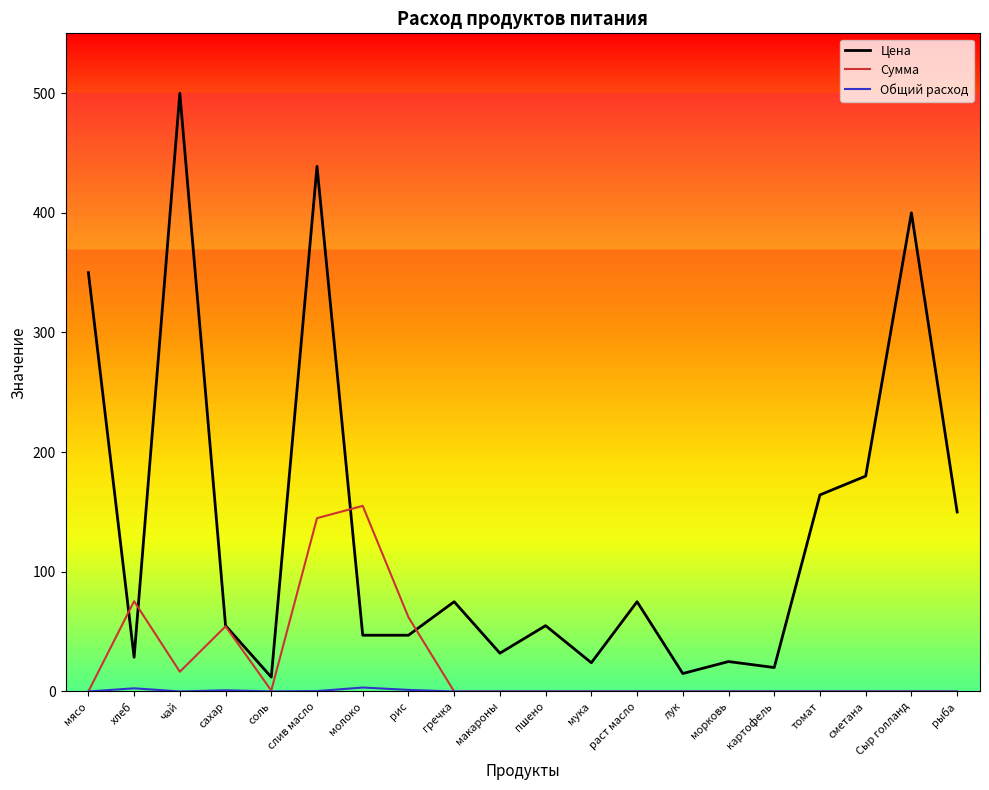

What is the greatest value displayed?

500.0